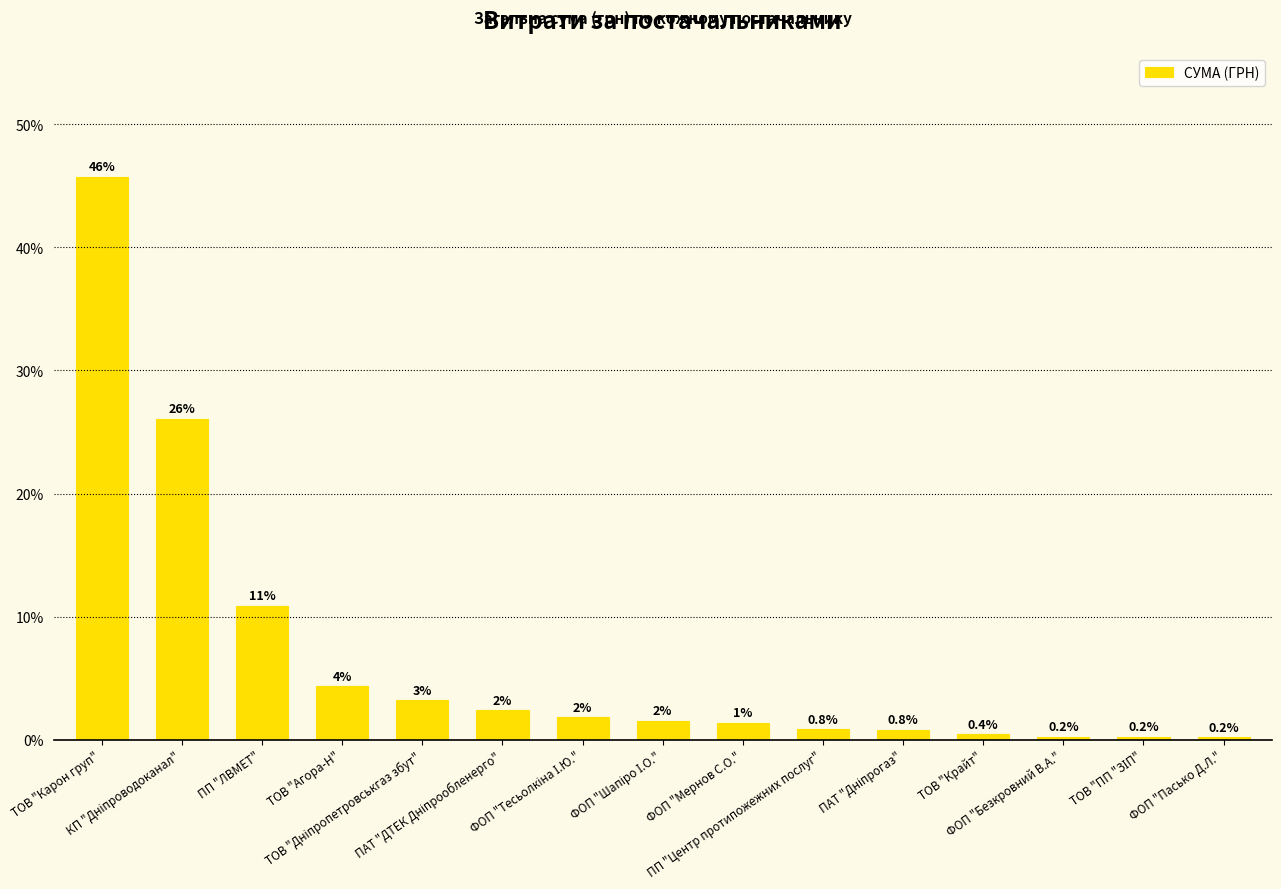

Rank the categories by value from lowest to highest.

ФОП "Пасько Д.Л.", ТОВ "ПП "ЗІП", ФОП "Безкровний В.А.", ТОВ "Крайт", ПАТ "Дніпрогаз", ПП "Центр протипожежних послуг", ФОП "Мернов С.О.", ФОП "Шапіро І.О.", ФОП "Тесьолкіна І.Ю.", ПАТ "ДТЕК Дніпрообленерго", ТОВ "Дніпропетровськгаз збут", ТОВ "Агора-Н", ПП "ЛВМЕТ", КП "Дніпроводоканал", ТОВ "Карон груп"